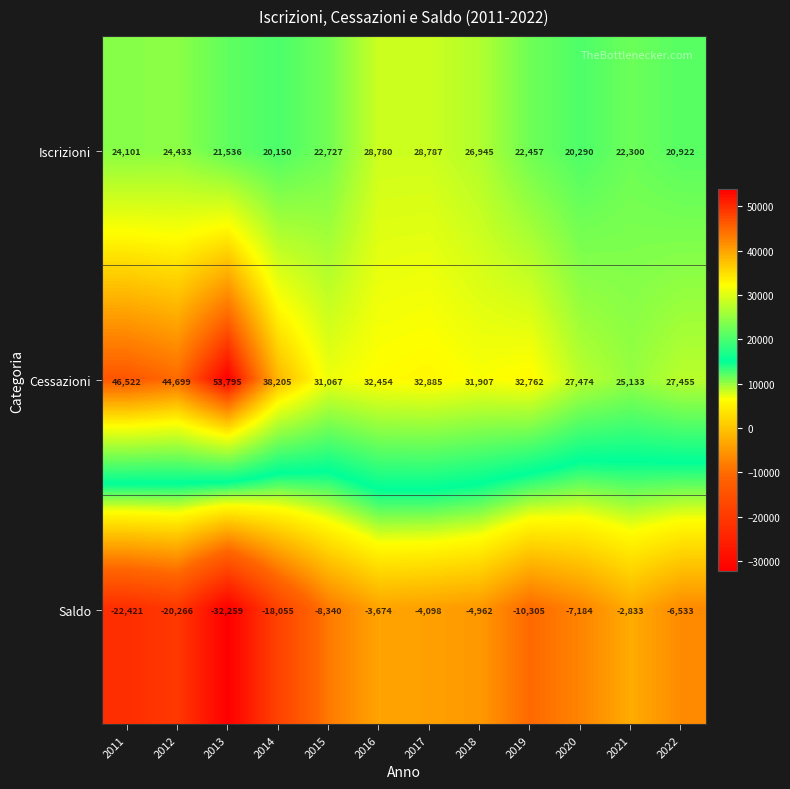

What is the spread (max minus min) of values at 2011?

68943